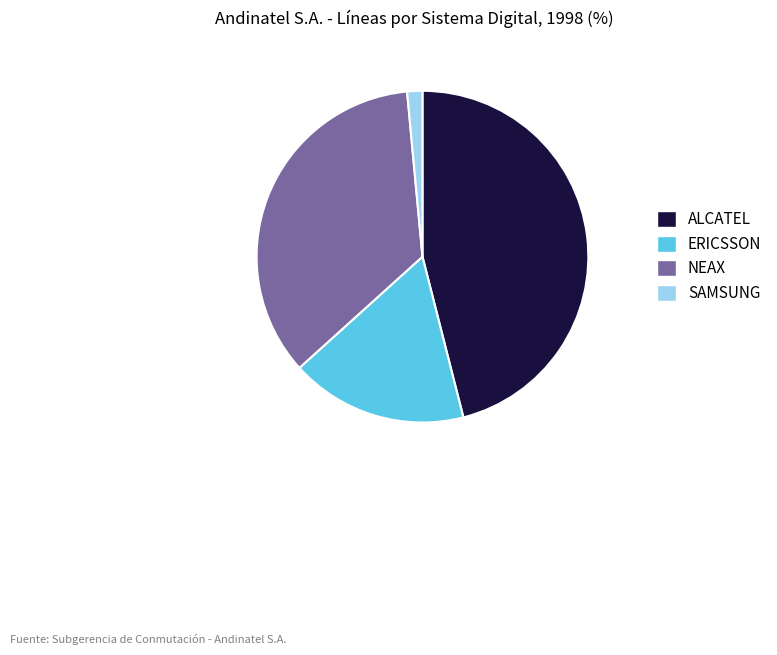

Which category has the biggest portion of the pie?

ALCATEL